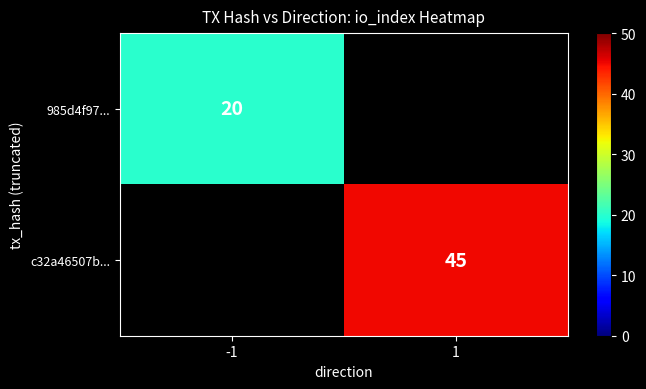

Is it true that c32a46507b... equals 70 at 1?

False